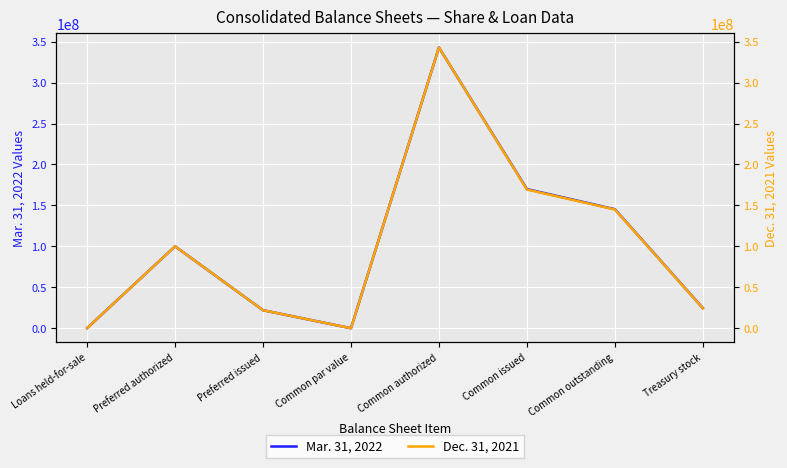

How many data points in Mar. 31, 2022 are above 100000000?

3